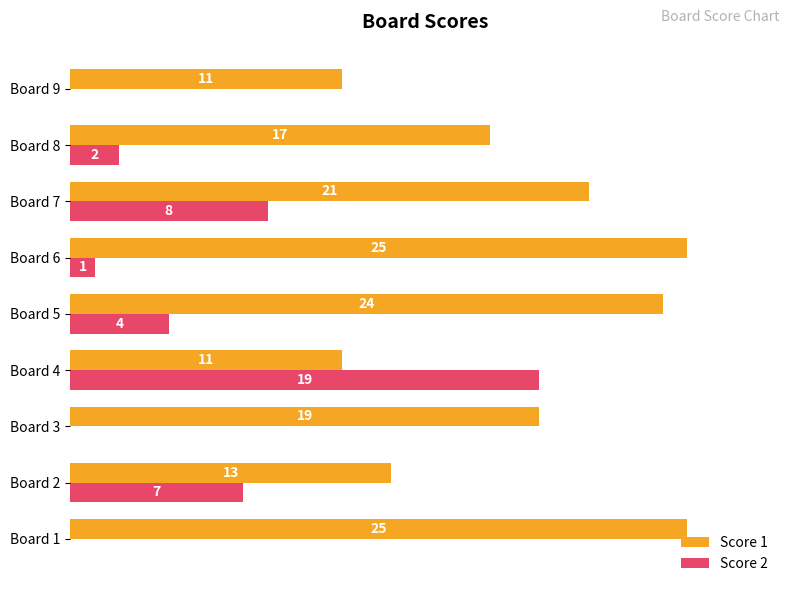

Which series has the largest range (max minus min)?

Score 2